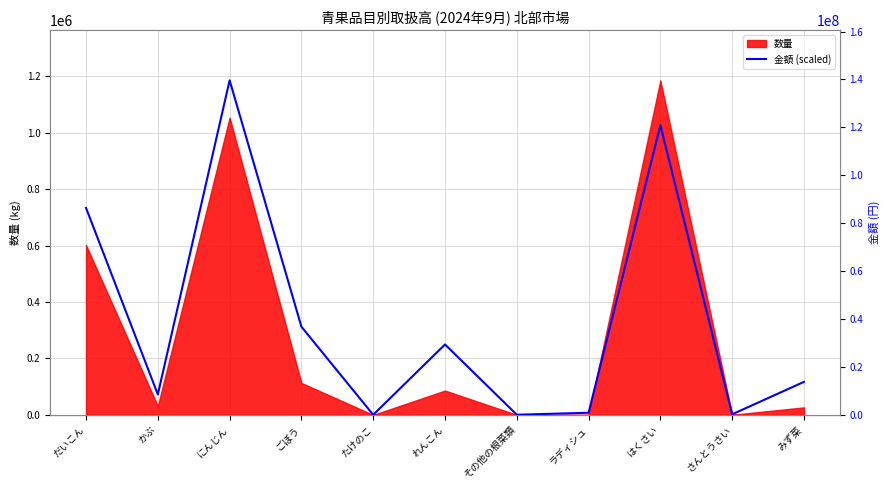

How many interior local peaks (higher than both neighbors) does the data have?

3